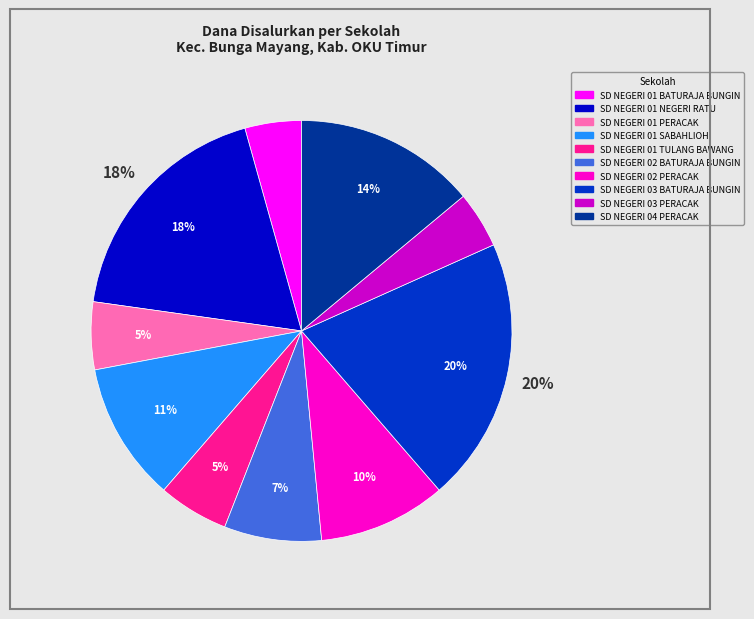

Is it true that SD NEGERI 04 PERACAK is 24% of the pie?

False